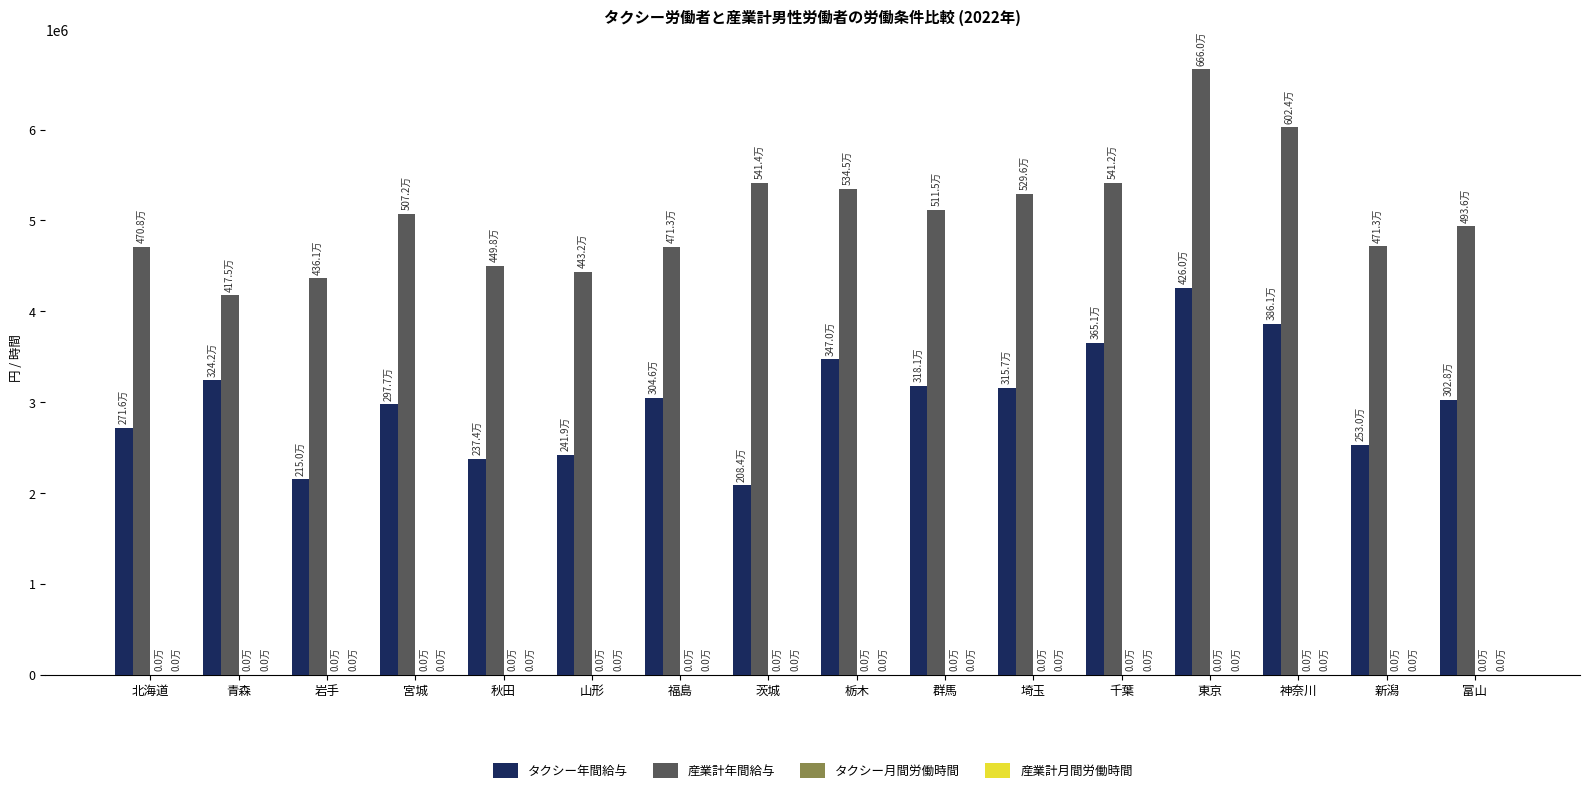

True or false: 産業計年間給与 has a value of 7154097 at 青森.

False